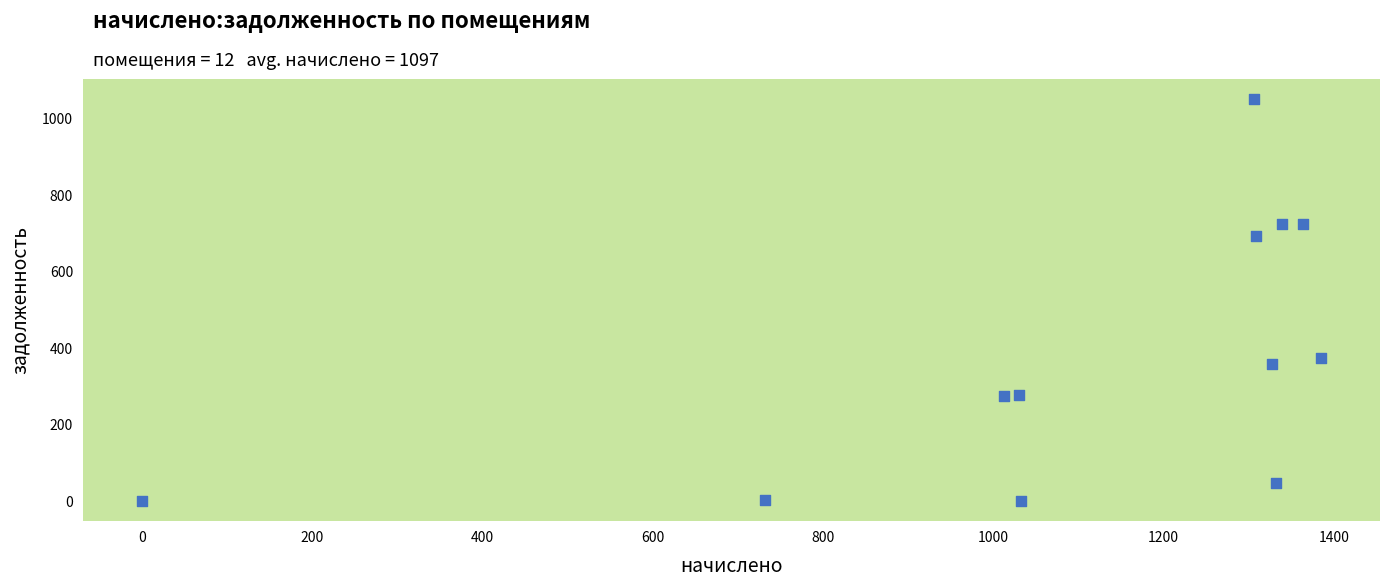

What Y value in the scatter plot is closest to 525?

374.6